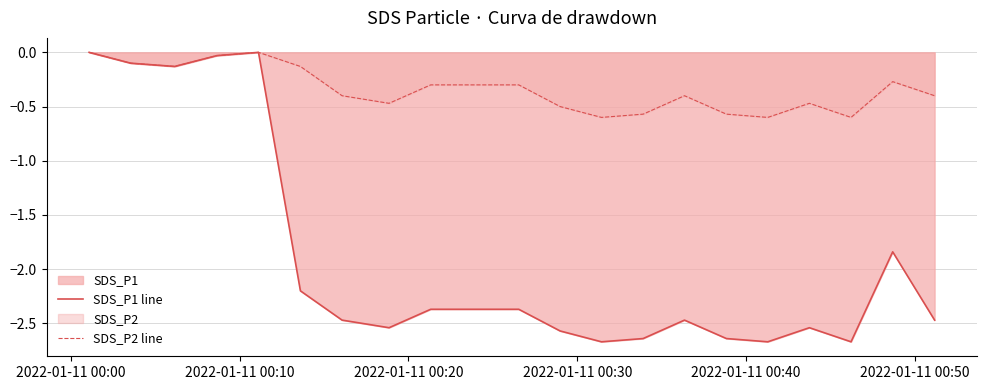

List the series in order of their overall mean, lowest first.

SDS_P1 line, SDS_P2 line